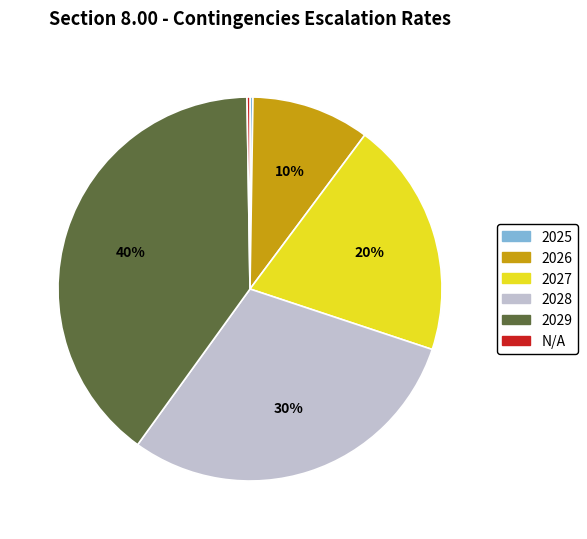

Which slice is the largest?

2029